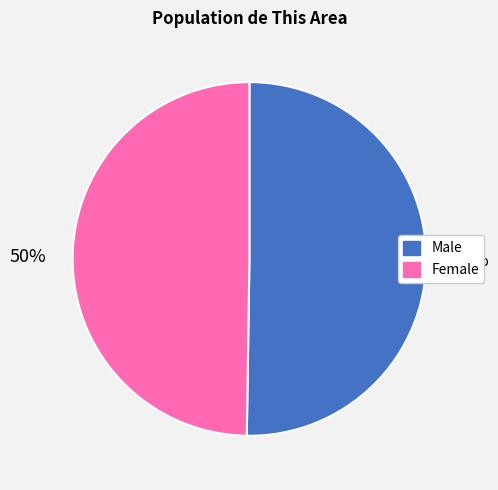

How many segments does this pie chart have?

2